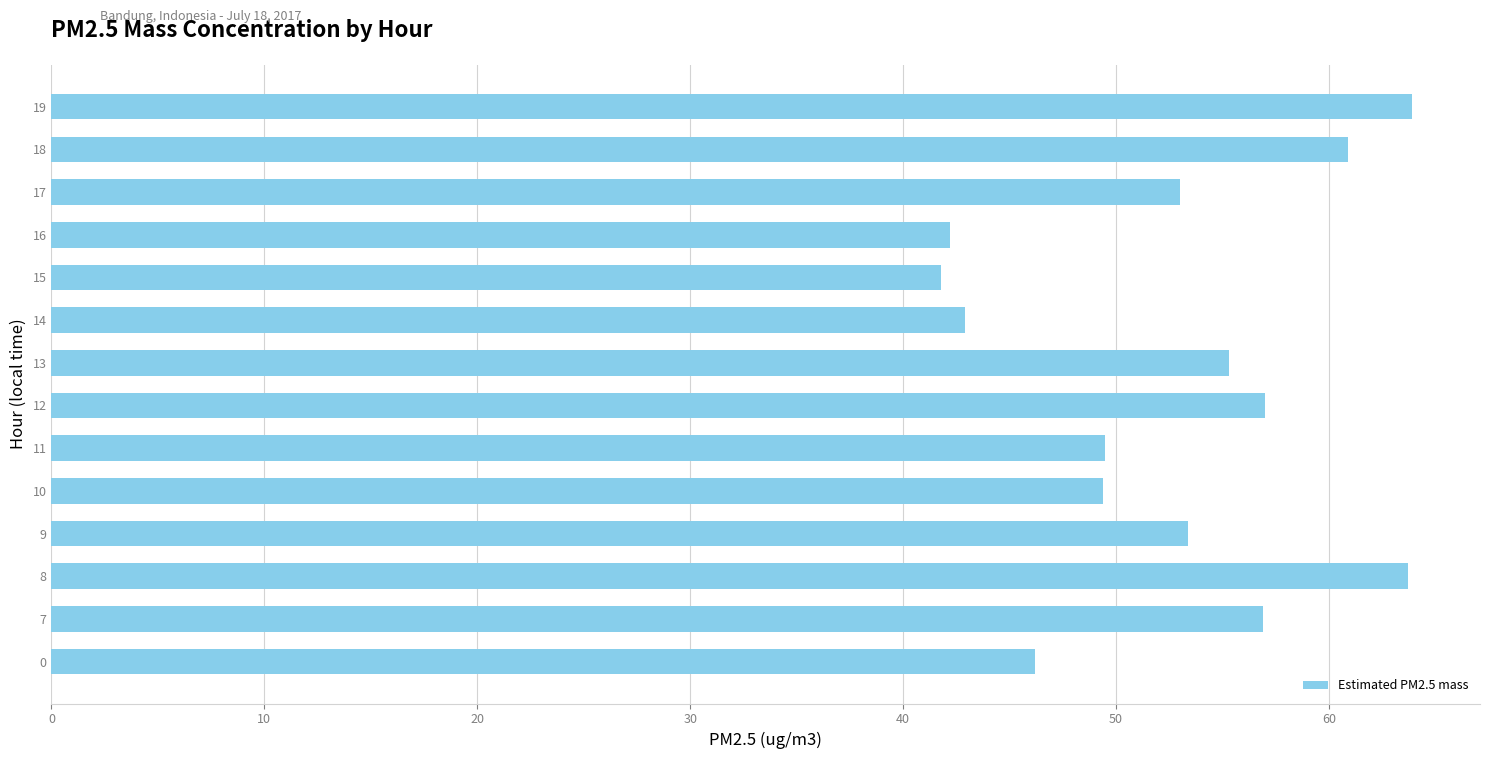

How many series are shown in this chart?

1